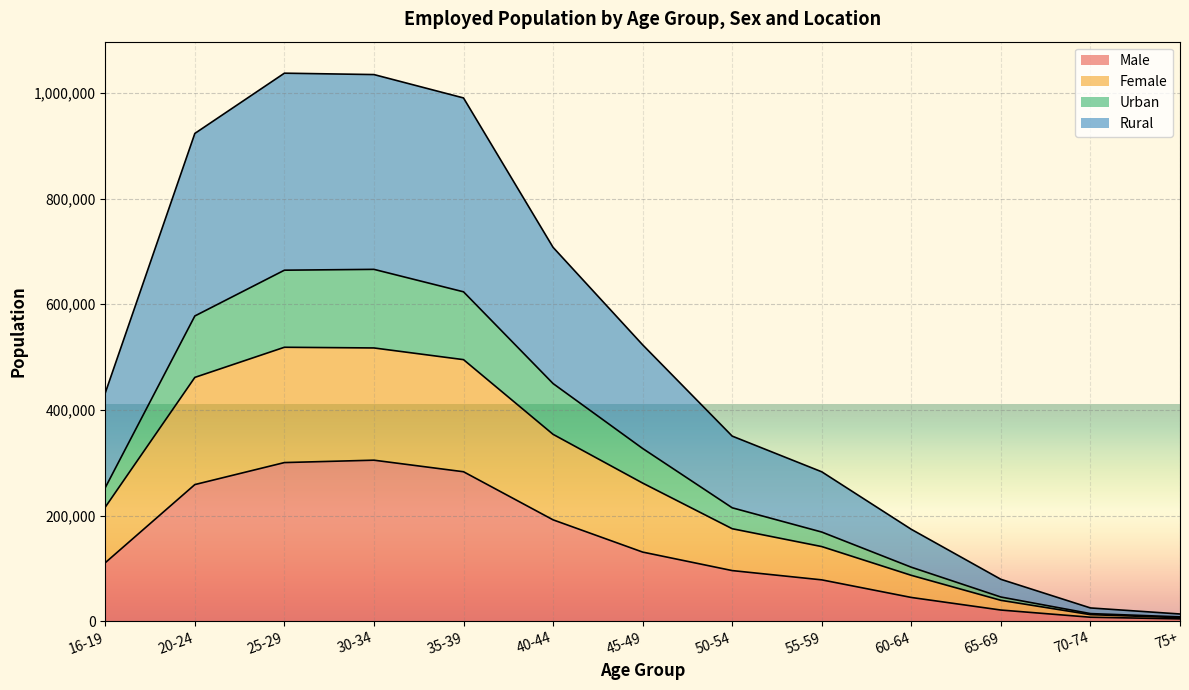

True or false: Urban has a value of 168464 at 16-19.

False